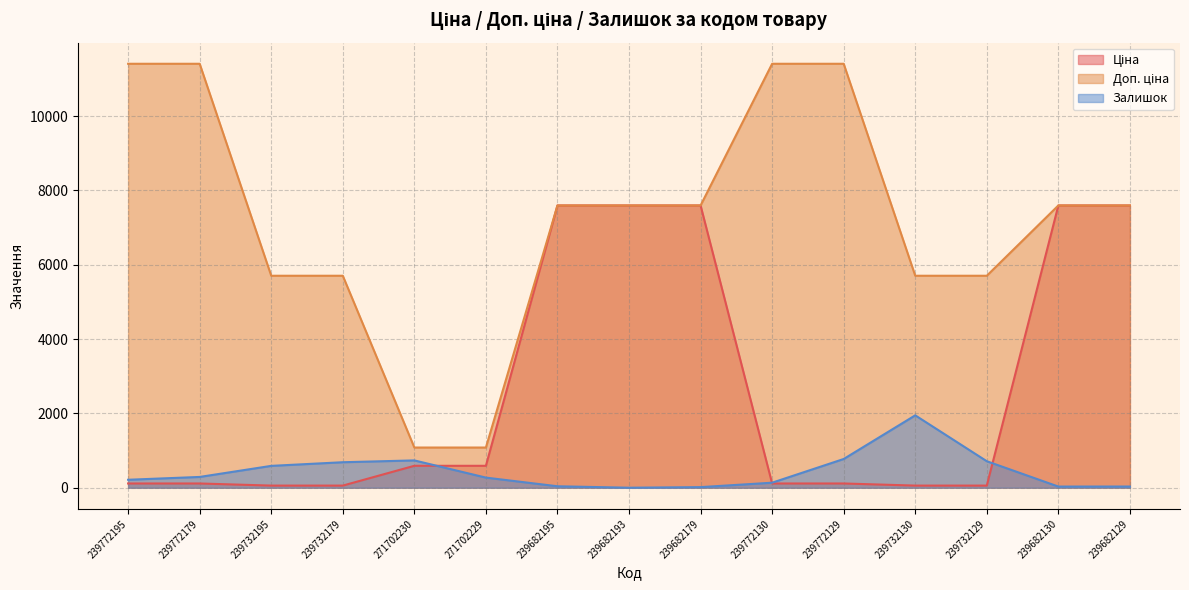

Does the chart have visible grid lines?

Yes